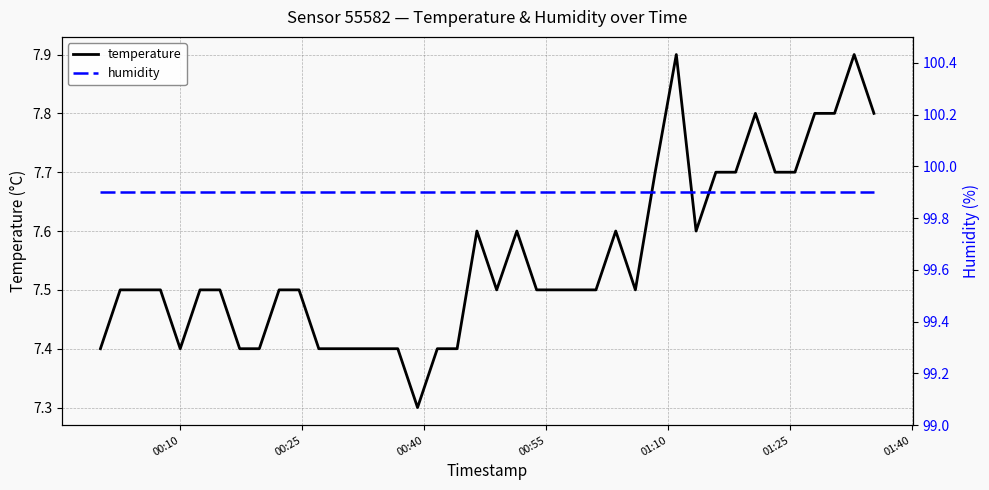

Which series has the largest range (max minus min)?

temperature